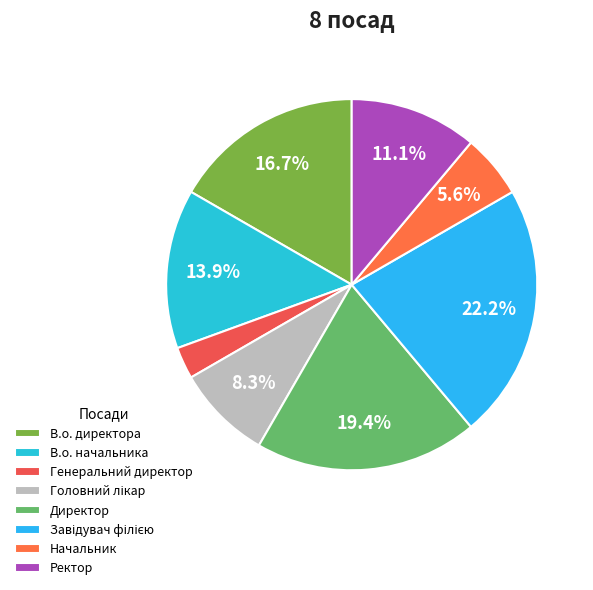

To the nearest percent, what is the difference between the Начальник and Директор slice percentages?

14%